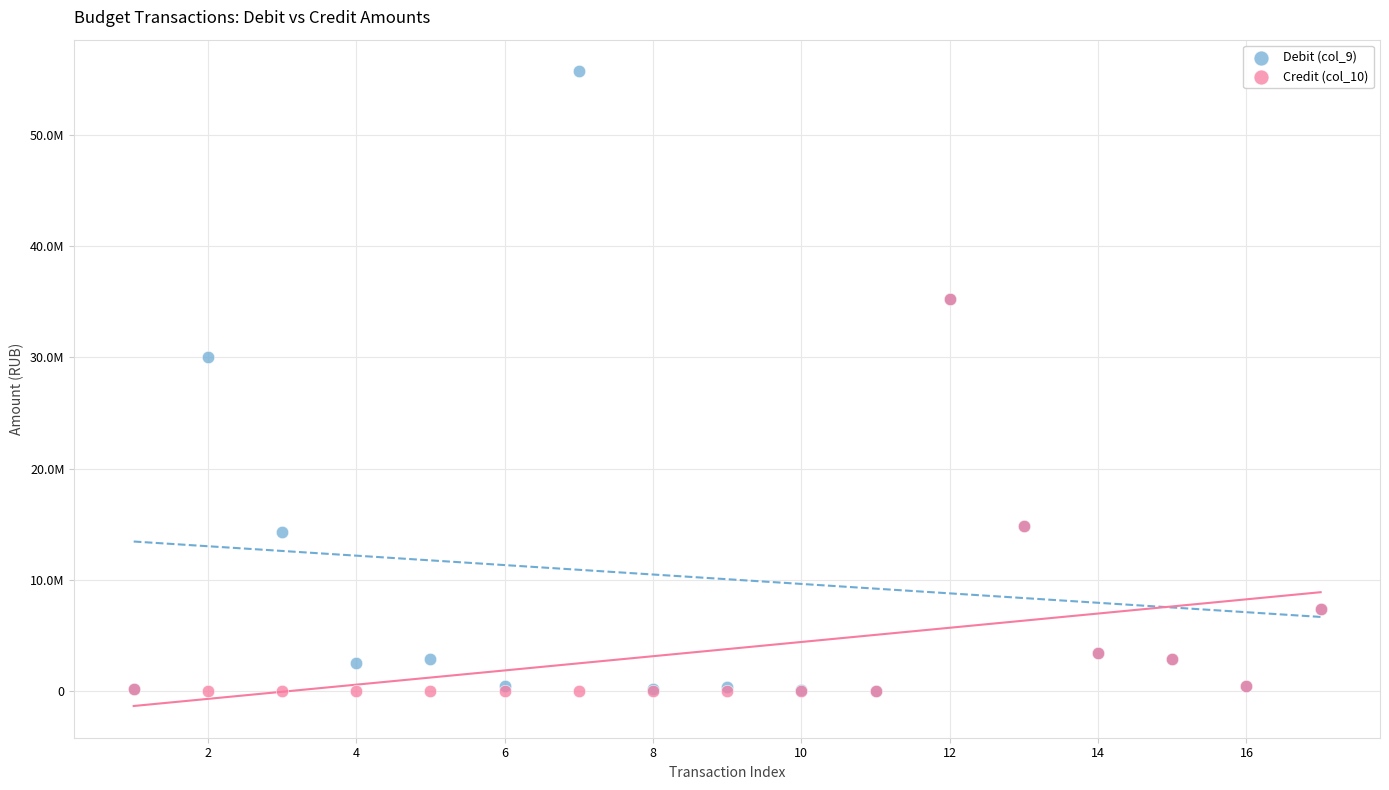

Which series has the widest spread of Y values?

Debit (col_9)